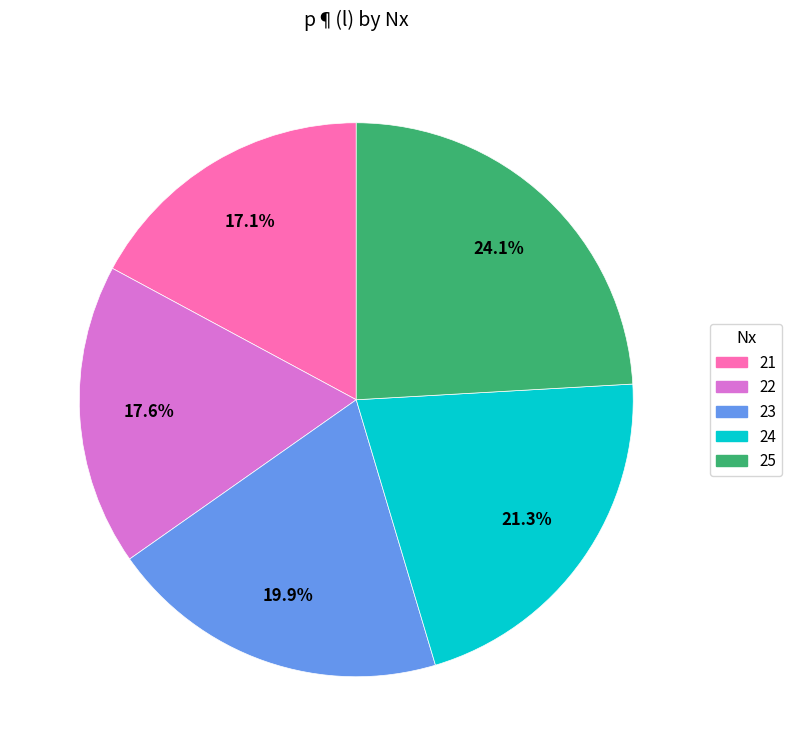

To the nearest percent, what is the difference between the 24 and 21 slice percentages?

4%